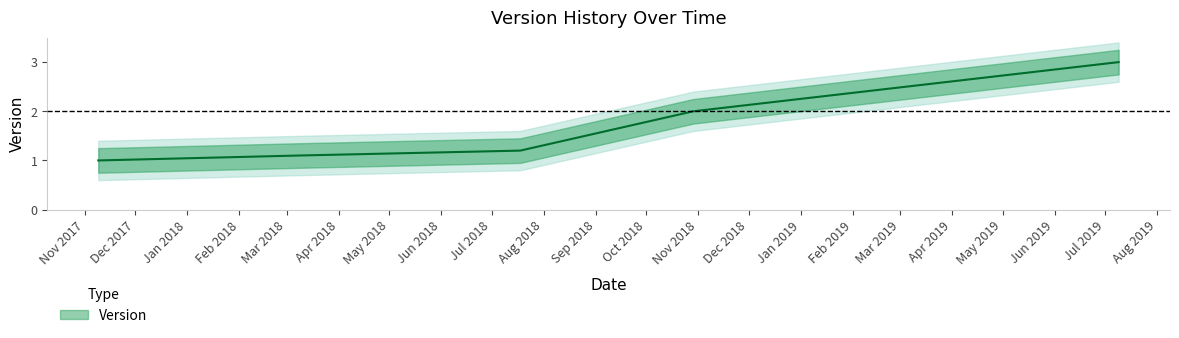

List the labels in order of value, smallest first.

2017-11-09, 2018-03-08, 2018-07-18, 2018-10-29, 2019-07-09